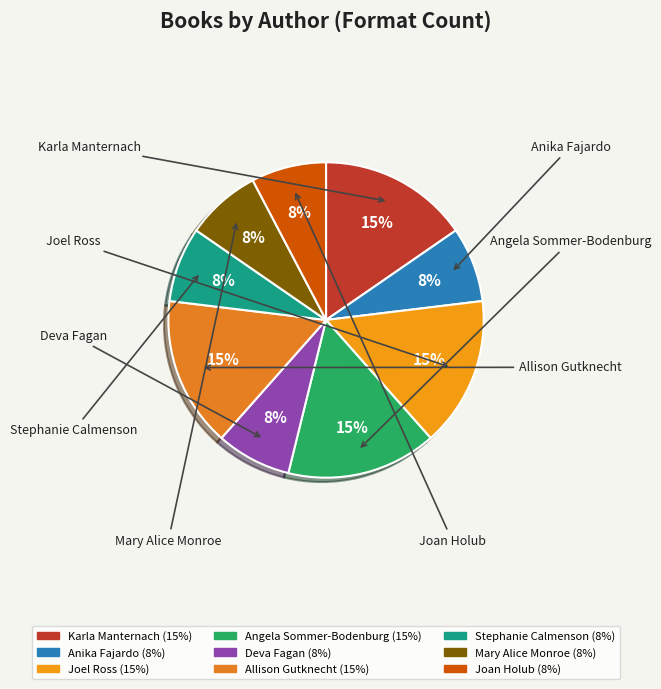

Combined, do Stephanie Calmenson and Joel Ross account for over 50%?

No